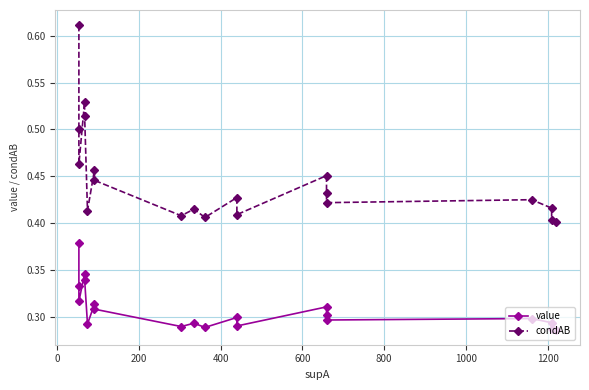

Reading right to left, list all the values displayed in this chart.

value: 0.3	0.3	0.3	0.3	0.3	0.3	0.3	0.3	0.3	0.3	0.3	0.3	0.3	0.3	0.3	0.3	0.3	0.3	0.3	0.4
condAB: 0.4	0.4	0.4	0.4	0.4	0.4	0.5	0.4	0.4	0.4	0.4	0.4	0.4	0.5	0.4	0.5	0.5	0.5	0.5	0.6